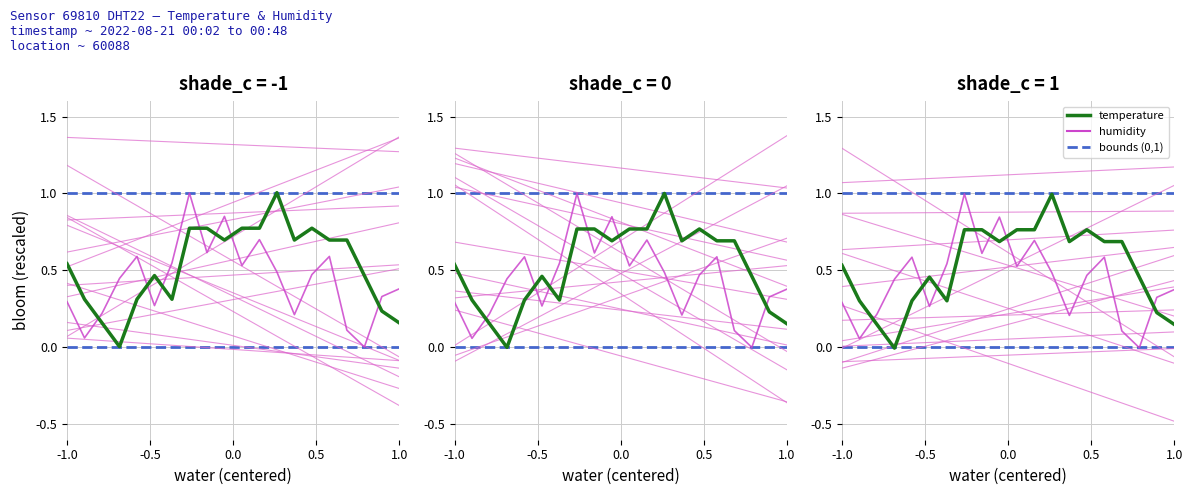

The humidity series shows 0.9 at 15. True or false?

False